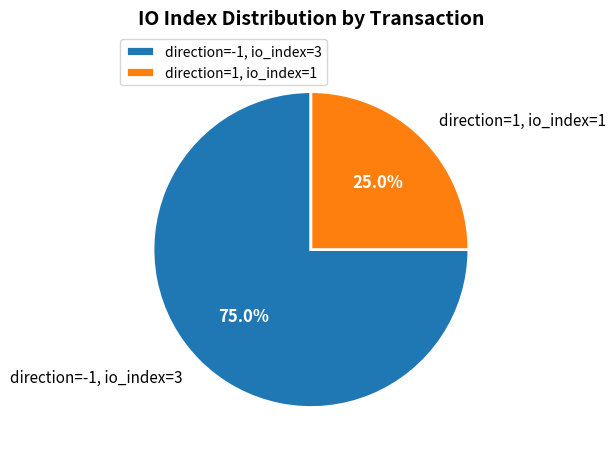

To the nearest percent, what is the difference between the largest and smallest slice percentages?

50%